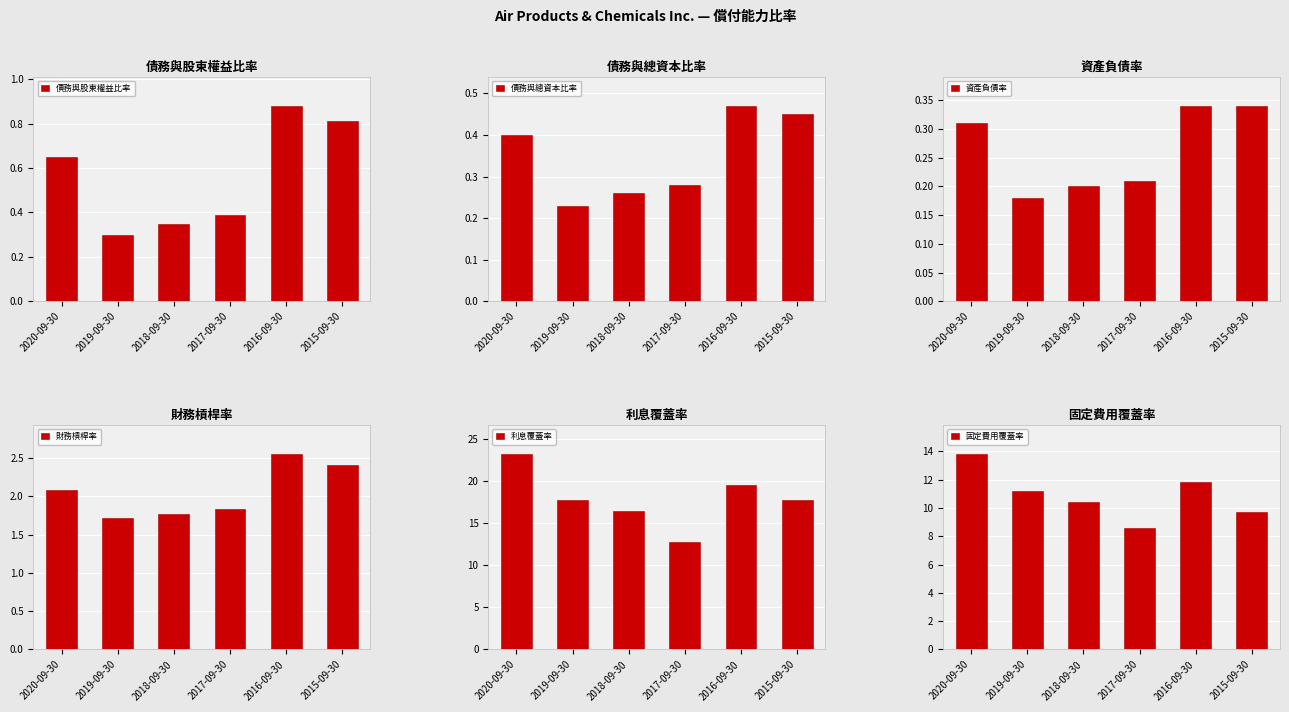

Which series changed the most between 2018-09-30 and 2015-09-30?

利息覆蓋率